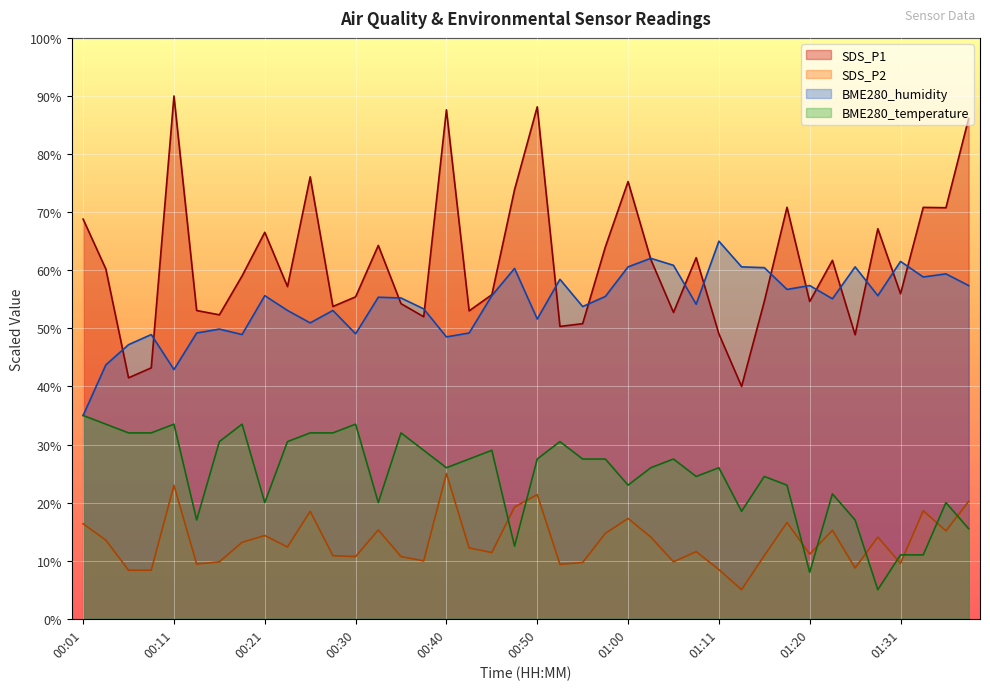

At which category does BME280_temperature reach its first local peak?

00:11